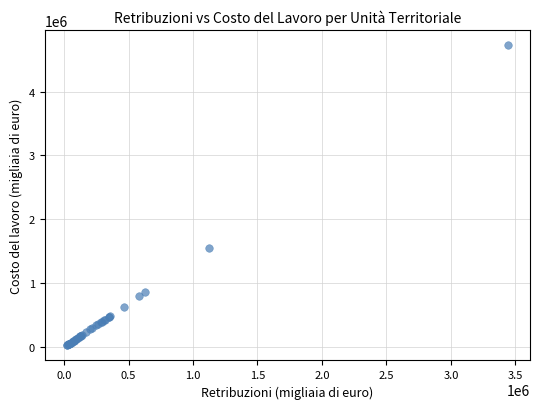

What Y value in the scatter plot is closest to 2379327?

1553531